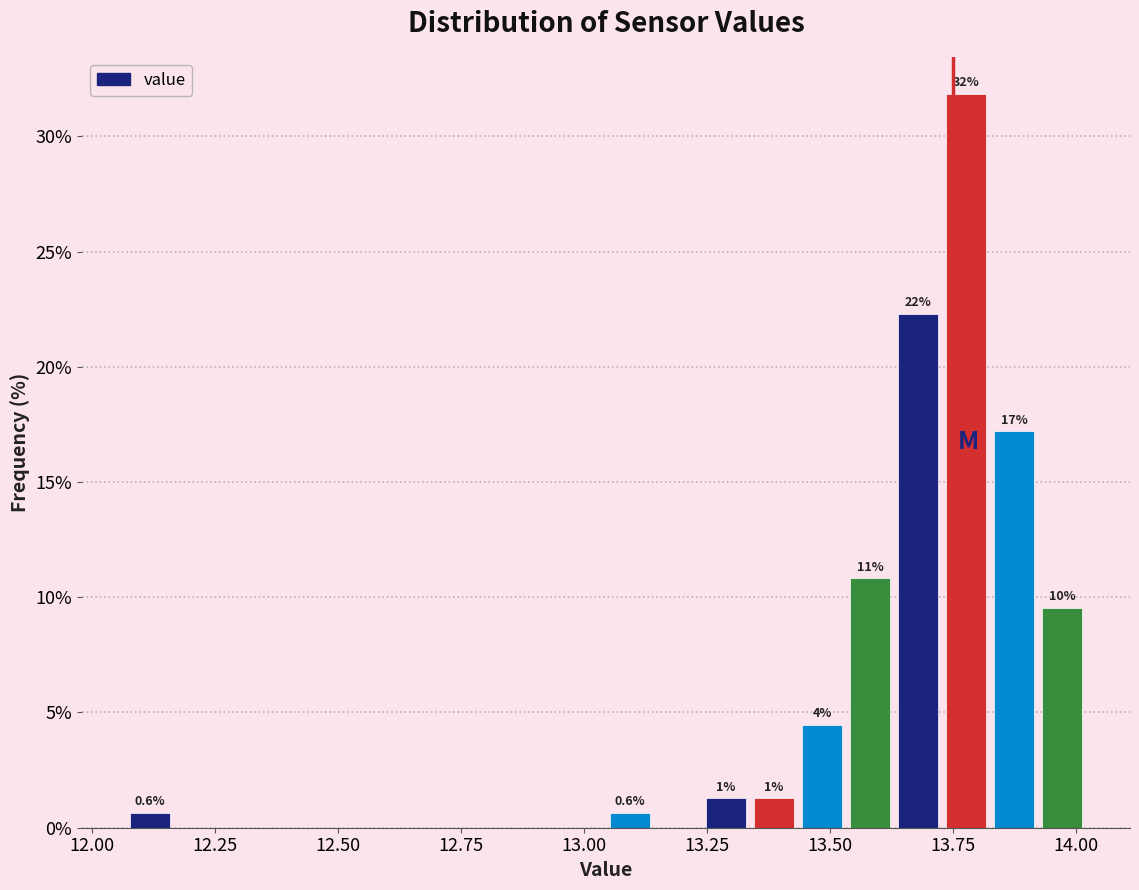

Read against the x-axis, roughly where is the centre of the tallest bar?

13.80